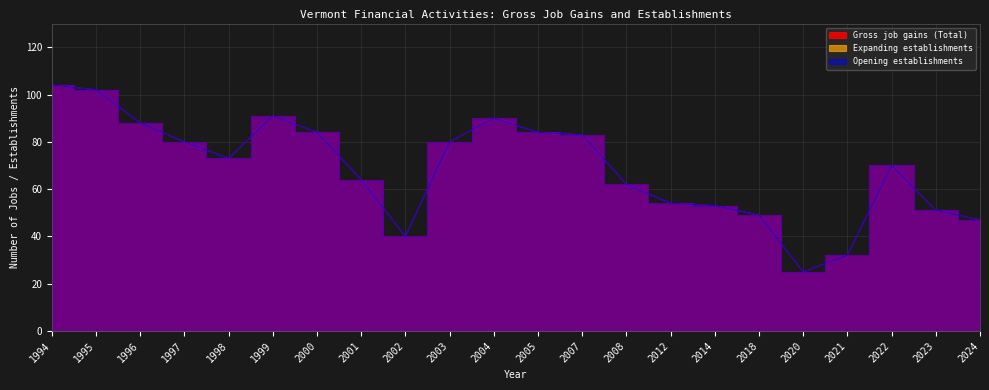

In Opening establishments, how many points are higher than both neighbors (excluding endpoints)?

3